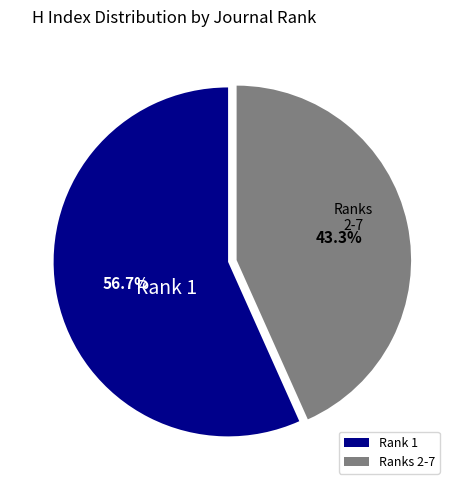

What percentage do Ranks 2-7 and Rank 1 together represent?

100.0%